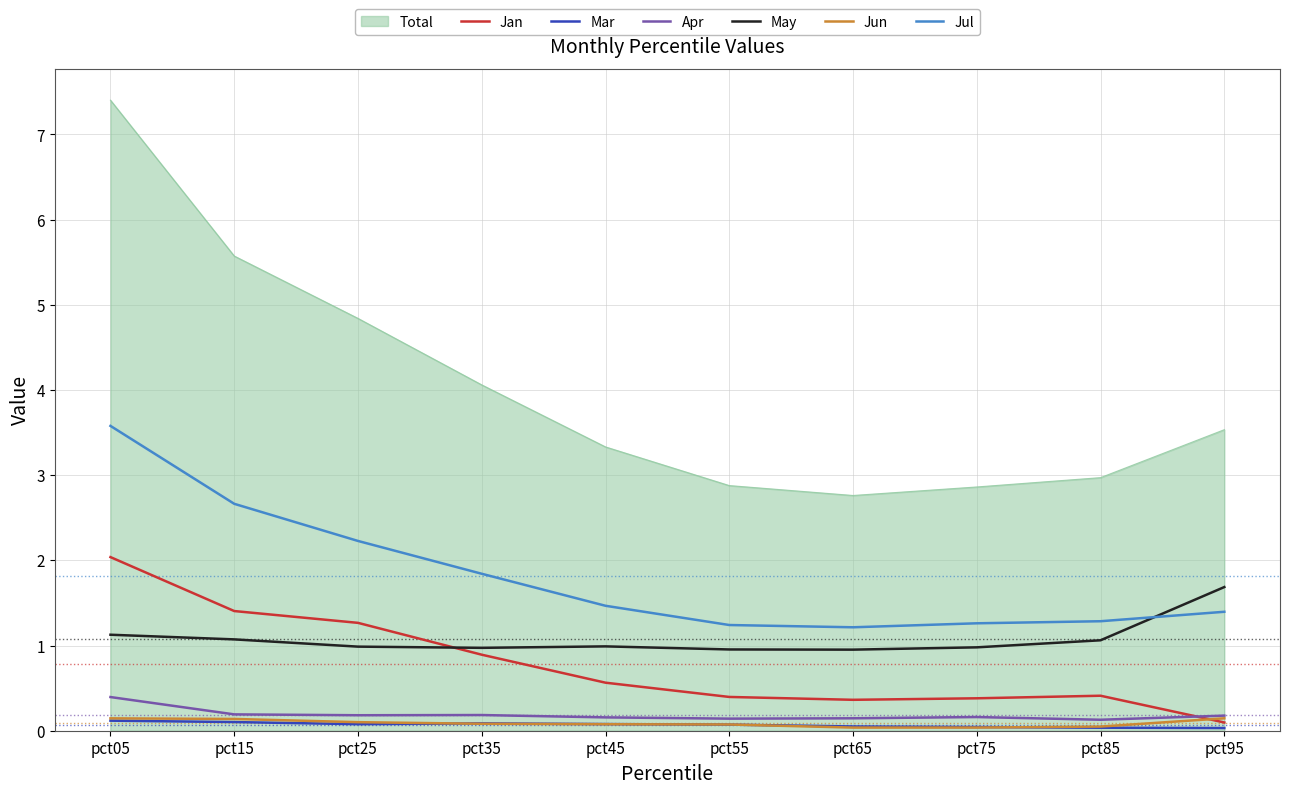

What is the total value across all series at pct35?

8.1